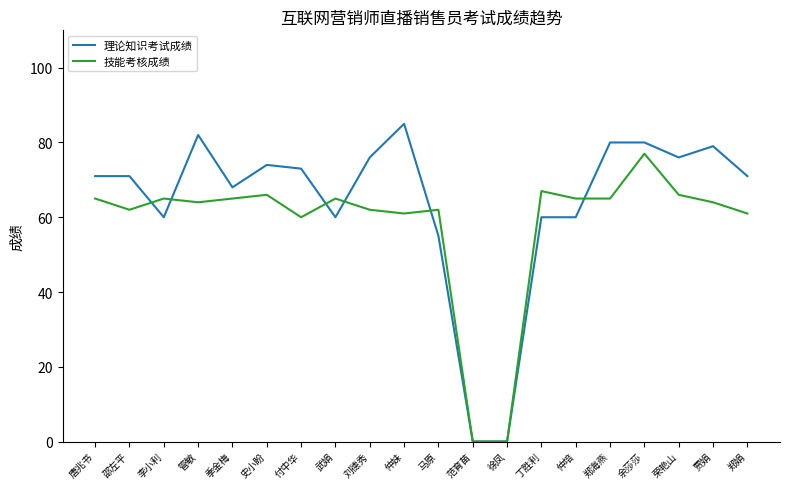

True or false: 理论知识考试成绩 and 技能考核成绩 cross at least once.

True